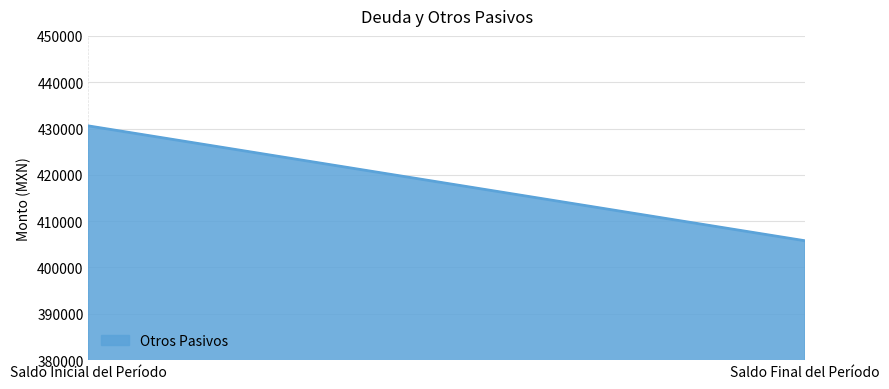

What is the difference between the maximum and minimum values?

24802.3